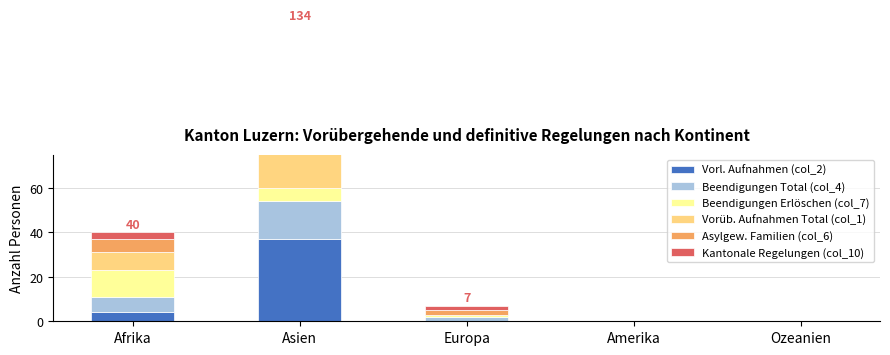

Reading left to right, transcribe all the data shown in this chart.

Vorl. Aufnahmen (col_2): 4	37	0	0	0
Beendigungen Total (col_4): 7	17	2	0	0
Beendigungen Erlöschen (col_7): 12	6	1	0	0
Vorüb. Aufnahmen Total (col_1): 8	40	0	0	0
Asylgew. Familien (col_6): 6	17	2	0	0
Kantonale Regelungen (col_10): 3	17	2	0	0